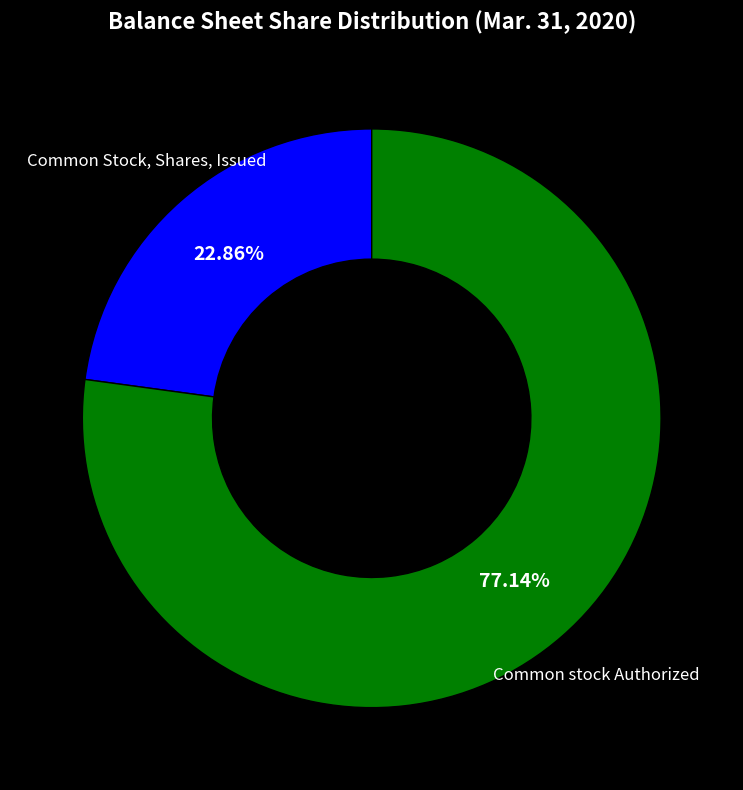

Rank the categories by value from lowest to highest.

Common Stock, Shares, Issued, Common stock Authorized